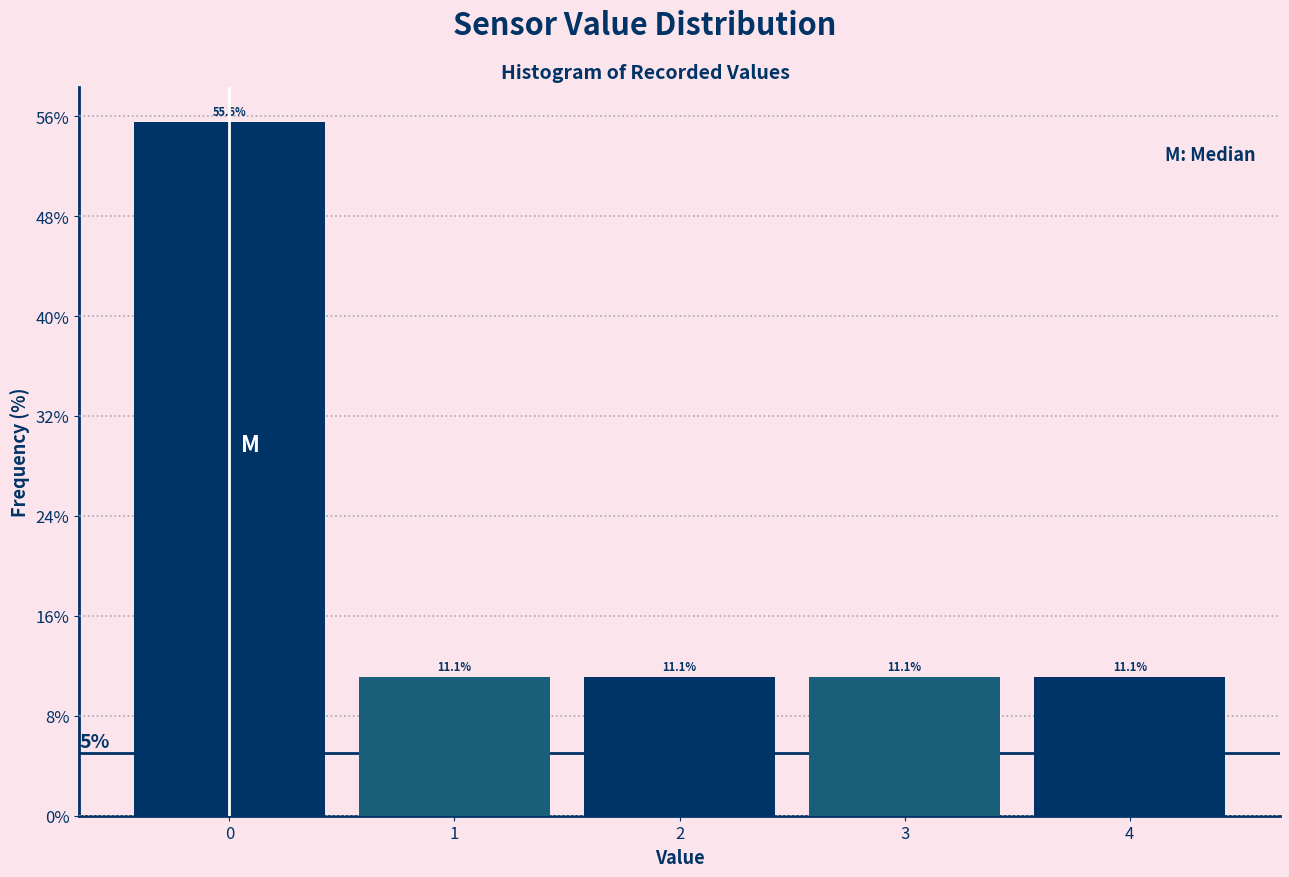

Reading left to right, transcribe this chart: for each bar, give the range it covers on the x-axis and its height.

-0.5 to 0.5: 55.6
0.5 to 1.5: 11.1
1.5 to 2.5: 11.1
2.5 to 3.5: 11.1
3.5 to 4.5: 11.1